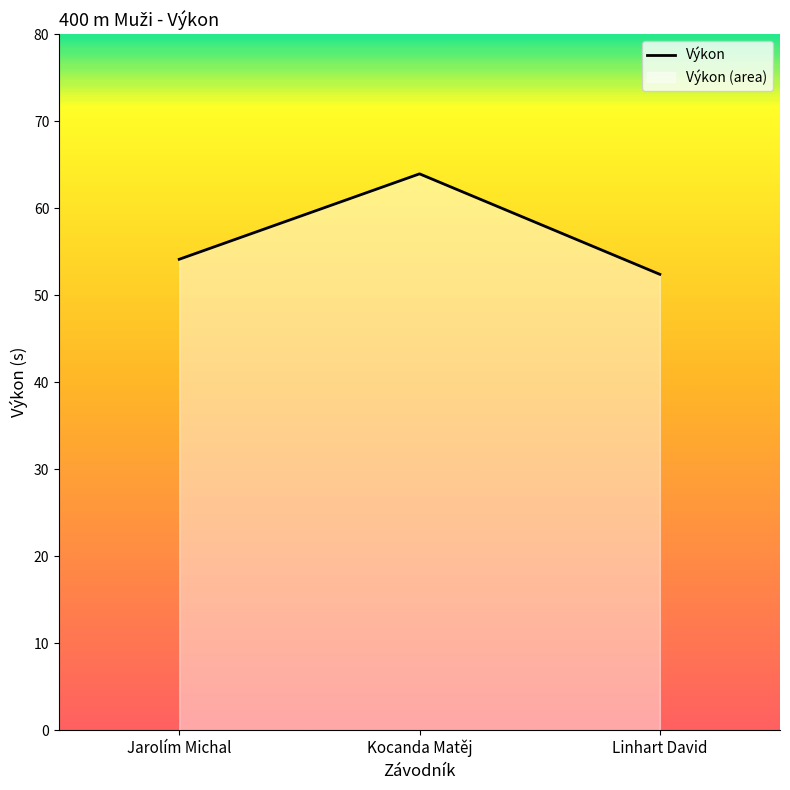

True or false: the data shows 12.0 at Jarolím Michal.

False